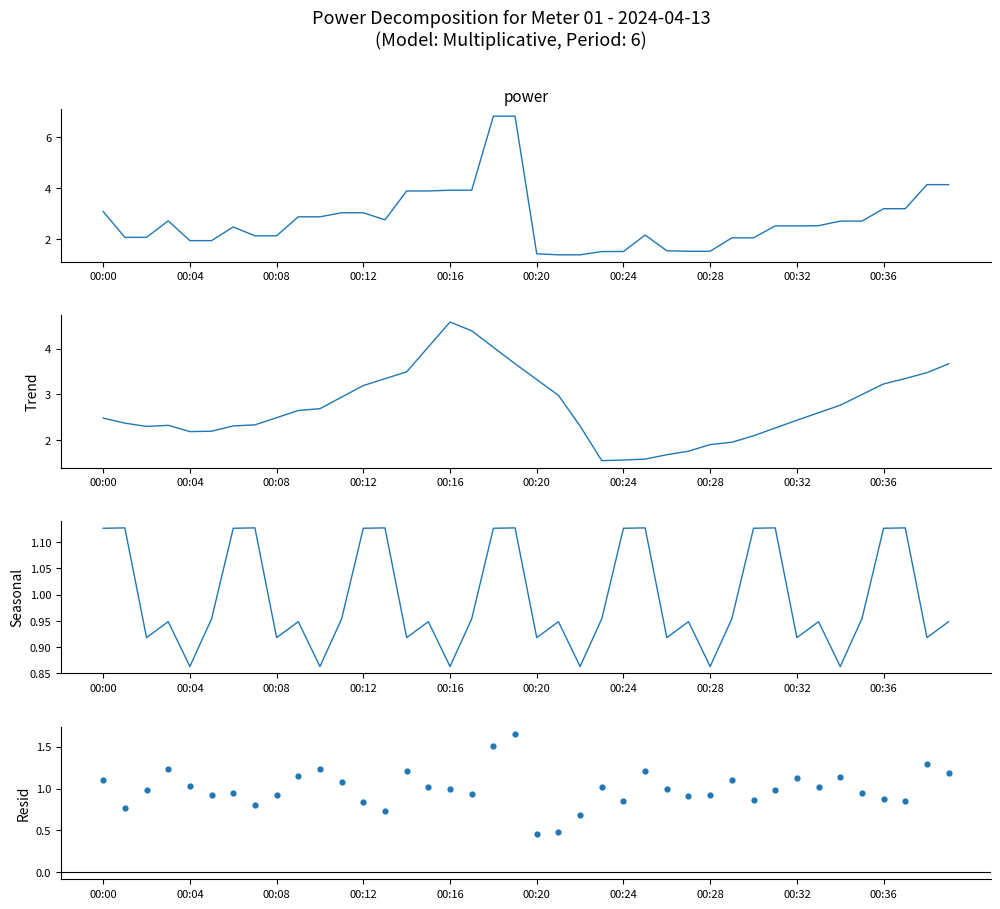

What are all the series names shown in the legend?

power, Trend, Seasonal, Resid